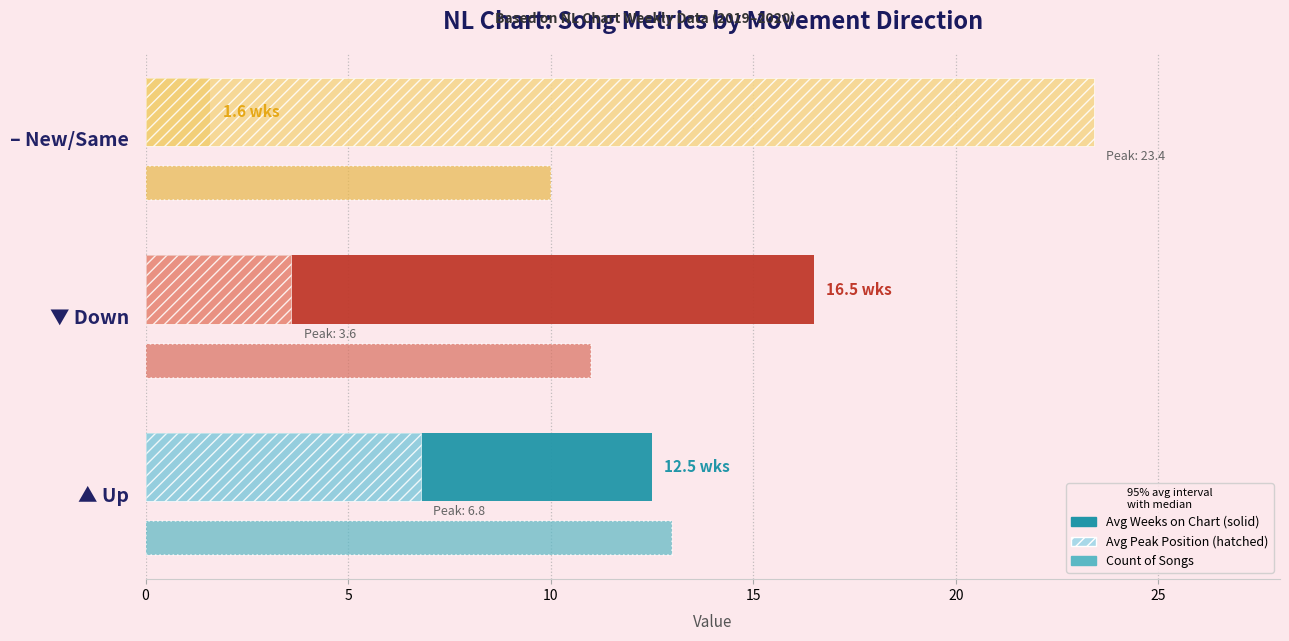

At which category is the sum across all series the highest?

– New/Same